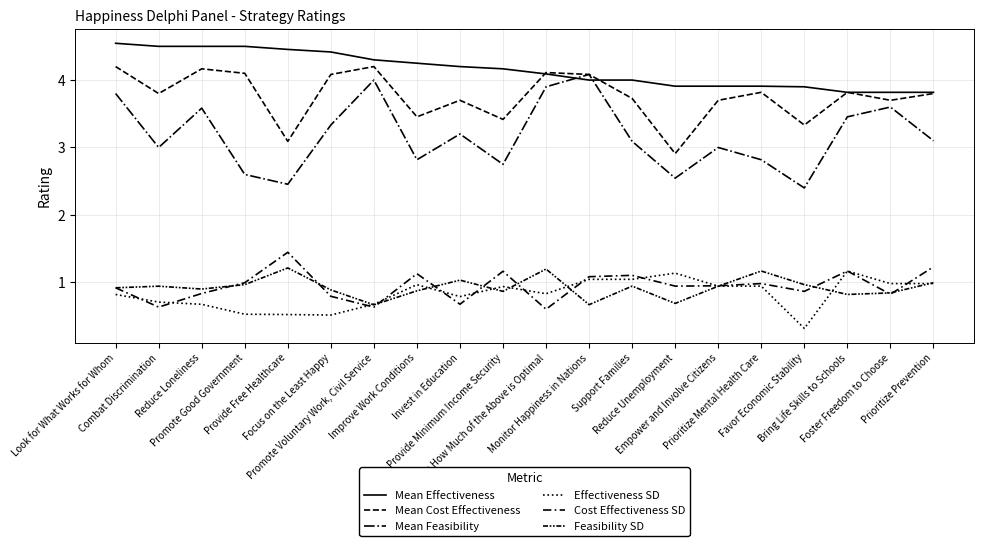

The Mean Cost Effectiveness series shows 4.2 at Reduce Loneliness. True or false?

True